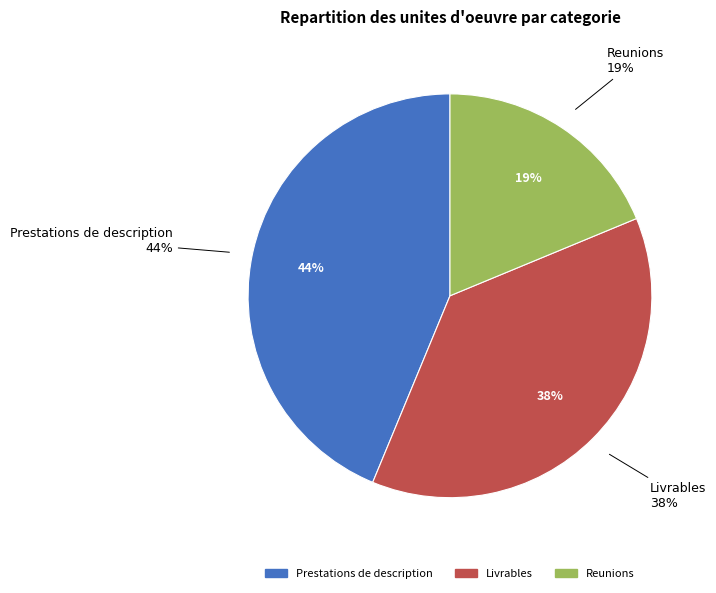

To the nearest percent, what is the difference between the largest and smallest slice percentages?

25%